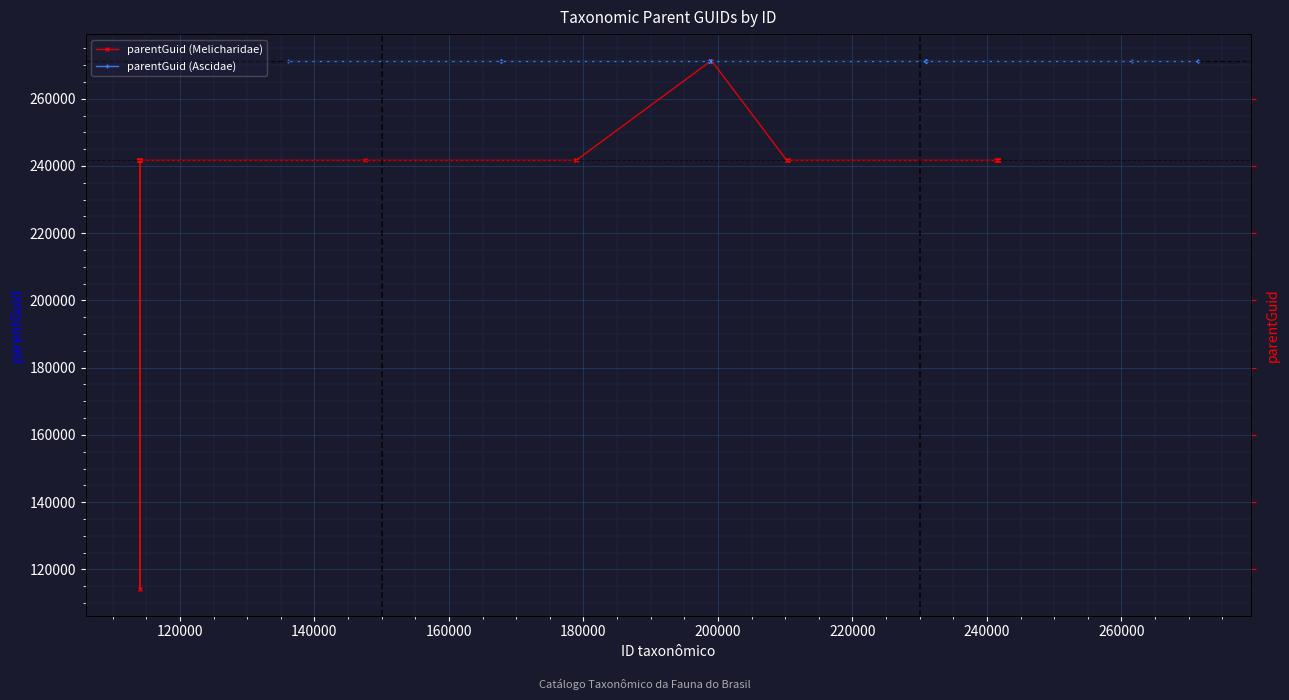

What is the label of the 9th point from the left?

260000